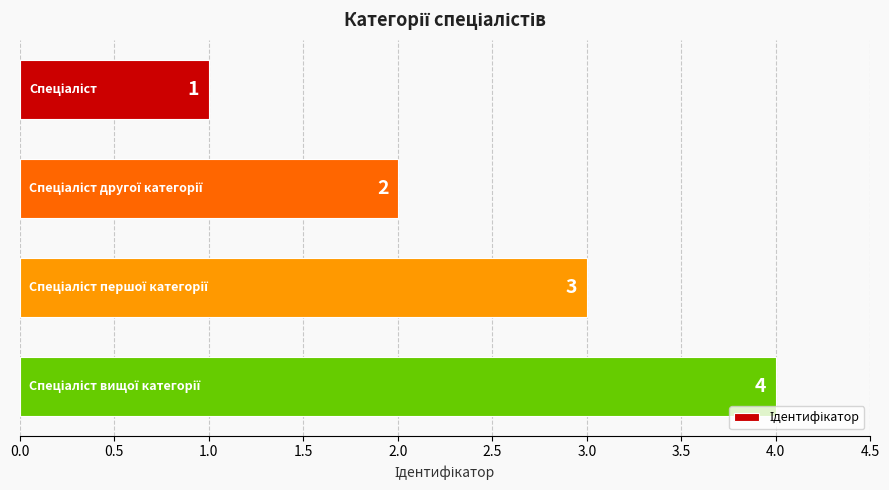

How many values are between 2 and 4?

3